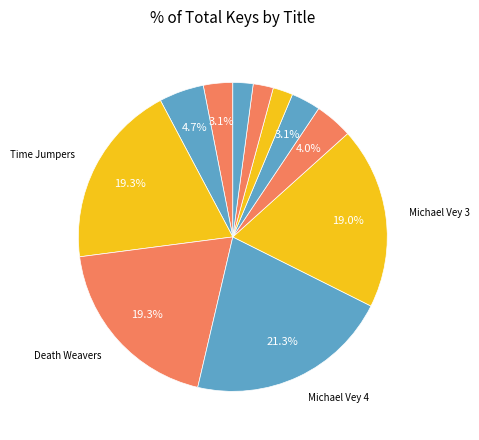

How many segments does this pie chart have?

11